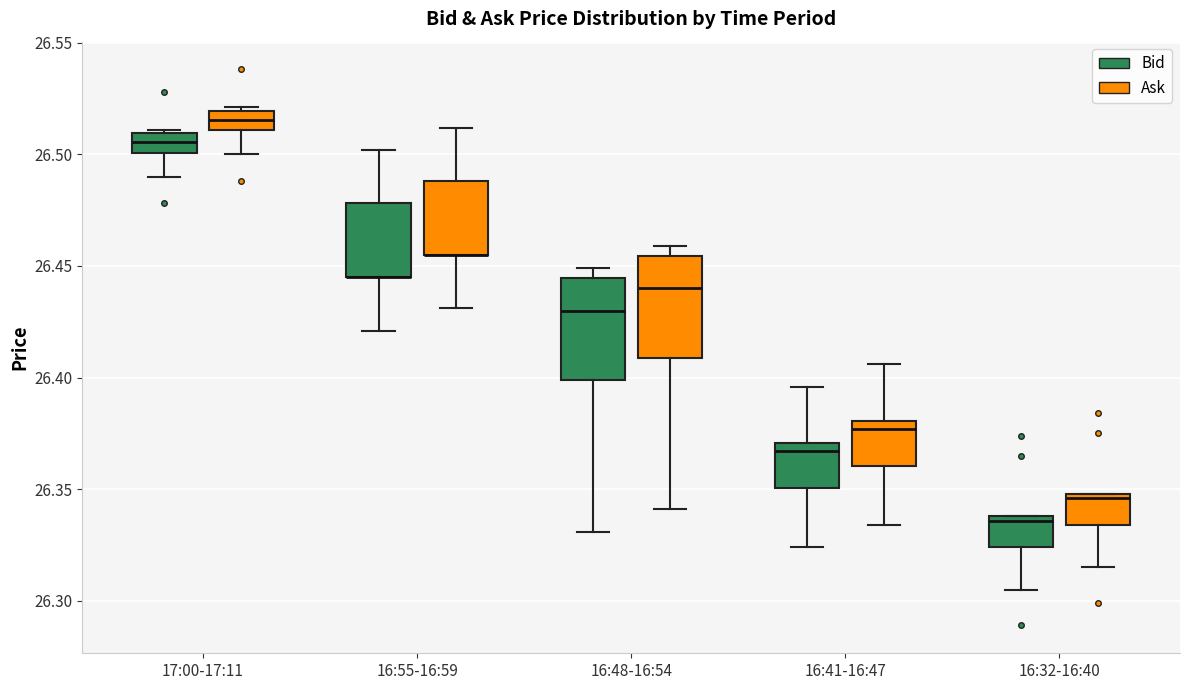

Reading left to right, transcribe this box plot: for each box, give where its median line is, the range the box spans, and where its two whiskers end, as read against the y-axis. The values are not printed on the chart, so give them approximately, as read against the axis.

17:00-17:11 (Bid): median 26.505, box 26.500 to 26.510, whiskers 26.490 to 26.510 (just above the box's upper edge)
17:00-17:11 (Ask): median 26.515, box 26.510 to 26.520, whiskers 26.500 to 26.520 (just above the box's upper edge)
16:55-16:59 (Bid): median 26.445 (drawn on the box's lower edge), box 26.445 to 26.480, whiskers 26.420 to 26.500
16:55-16:59 (Ask): median 26.455 (drawn on the box's lower edge), box 26.455 to 26.490, whiskers 26.430 to 26.510
16:48-16:54 (Bid): median 26.430, box 26.400 to 26.445, whiskers 26.330 to 26.450
16:48-16:54 (Ask): median 26.440, box 26.410 to 26.455, whiskers 26.340 to 26.460
16:41-16:47 (Bid): median 26.365, box 26.350 to 26.370, whiskers 26.325 to 26.395
16:41-16:47 (Ask): median 26.375, box 26.360 to 26.380, whiskers 26.335 to 26.405
16:32-16:40 (Bid): median 26.335, box 26.325 to 26.340, whiskers 26.305 to 26.340
16:32-16:40 (Ask): median 26.345, box 26.335 to 26.350, whiskers 26.315 to 26.350